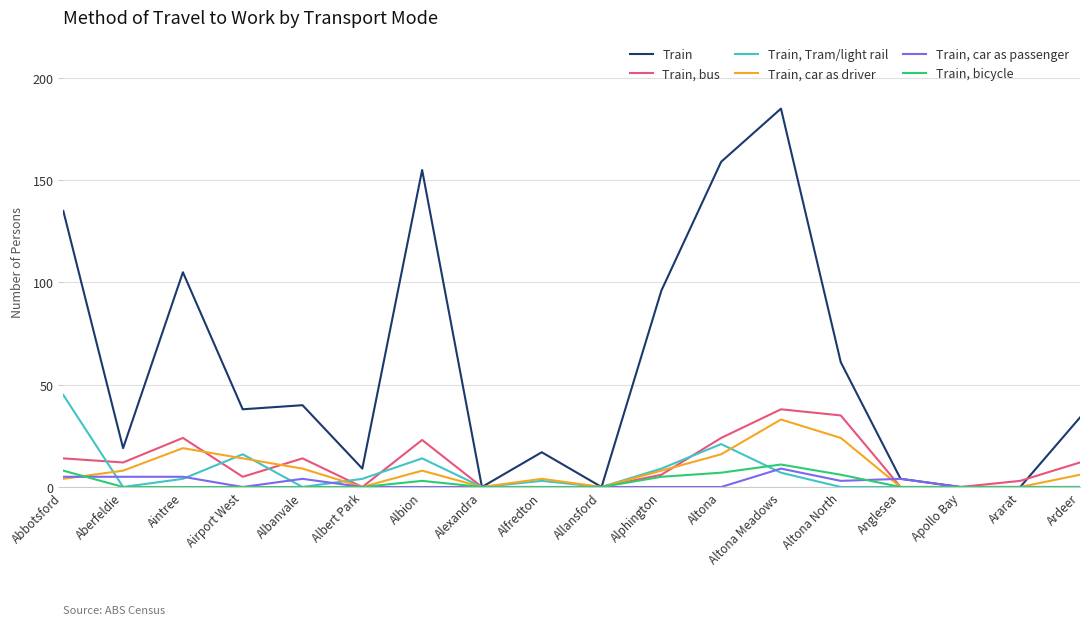

What is the average value of the Train, Tram/light rail series?

7